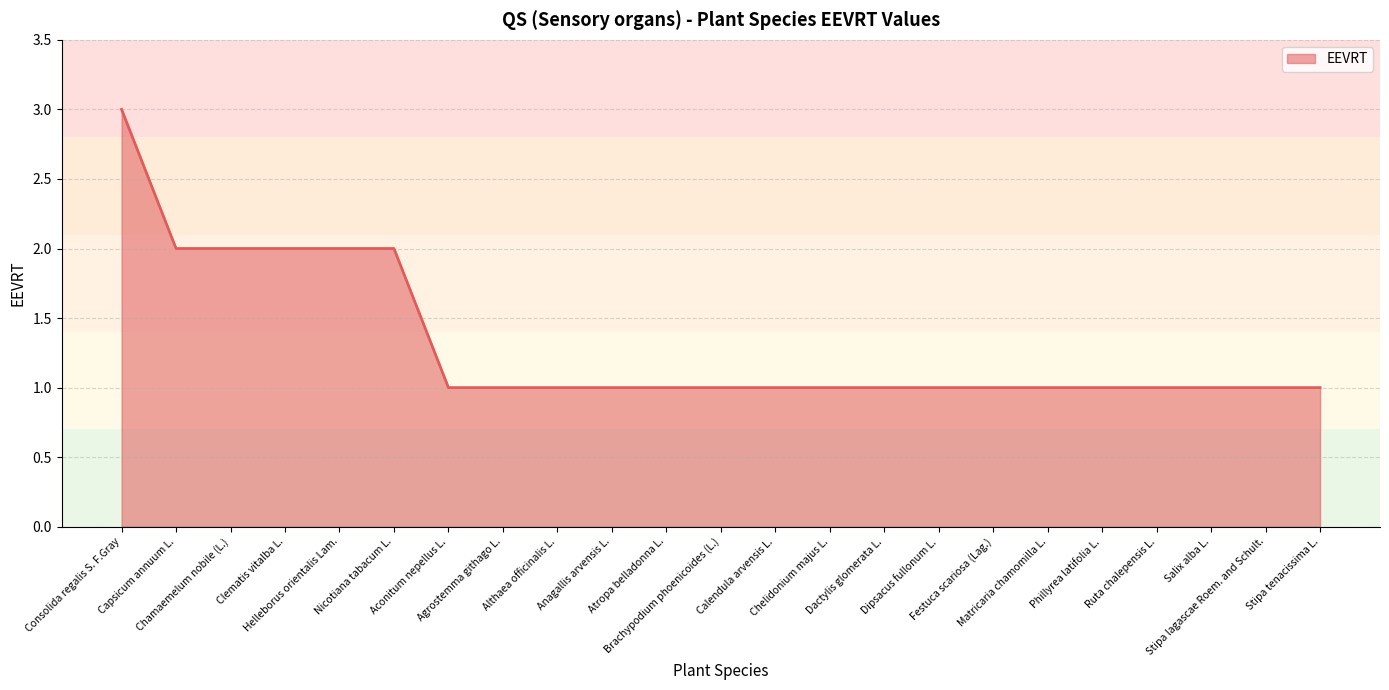

Read the value at Clematis vitalba L..

2